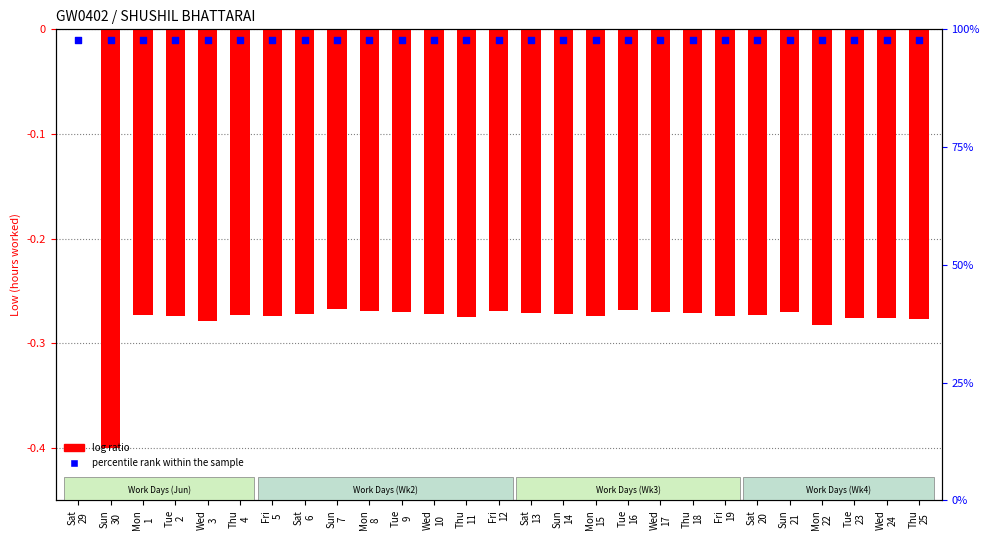

What are all the series names shown in the legend?

log ratio, percentile rank within the sample